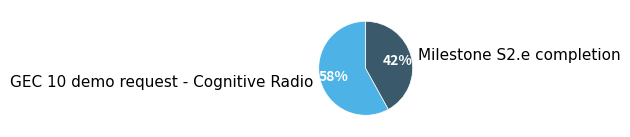

To the nearest percent, what is the combined percentage of Milestone S2.e completion and GEC 10 demo request - Cognitive Radio?

100%